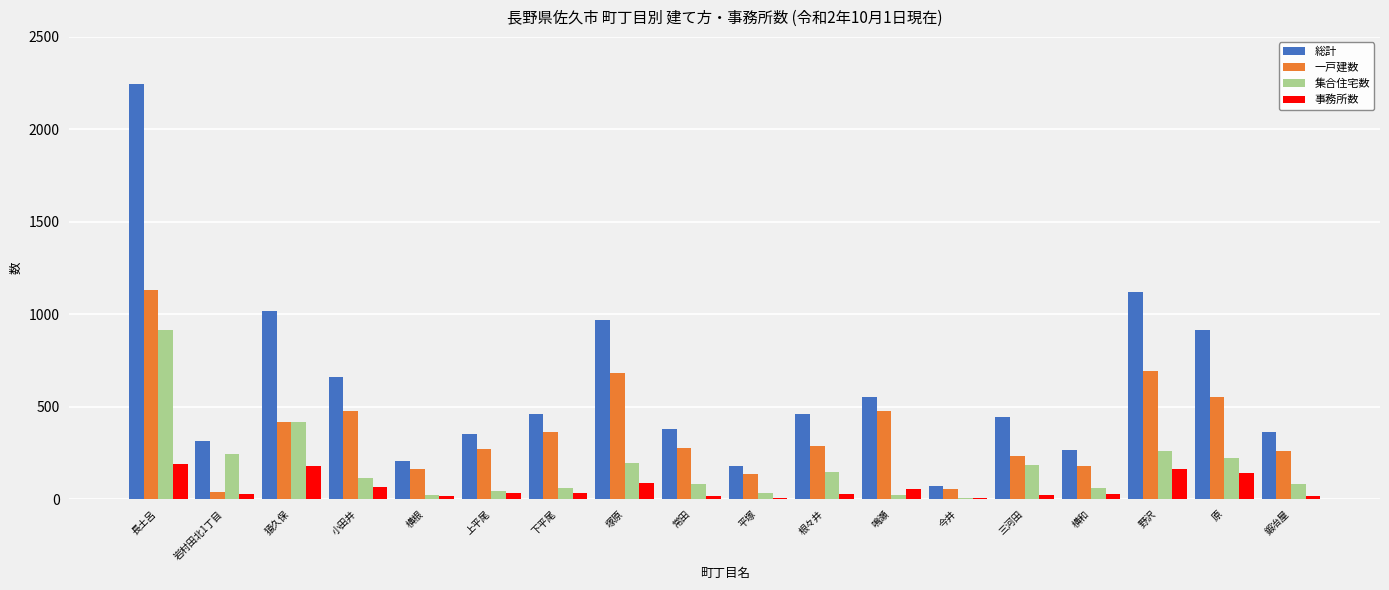

What is the sum of all 総計 values?

10991